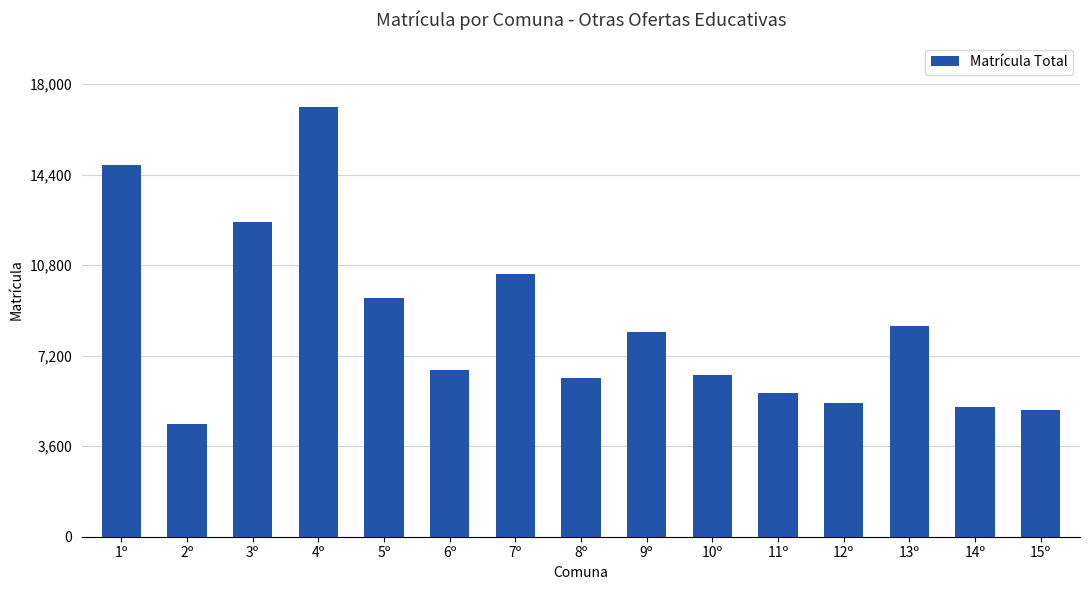

What is the label of the 6th bar from the left?

6º